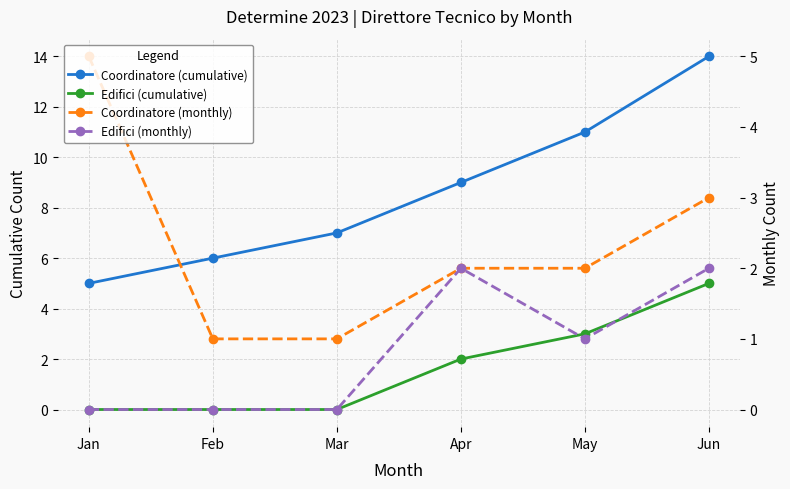

What is the difference between the highest and lowest values at Jun?

12